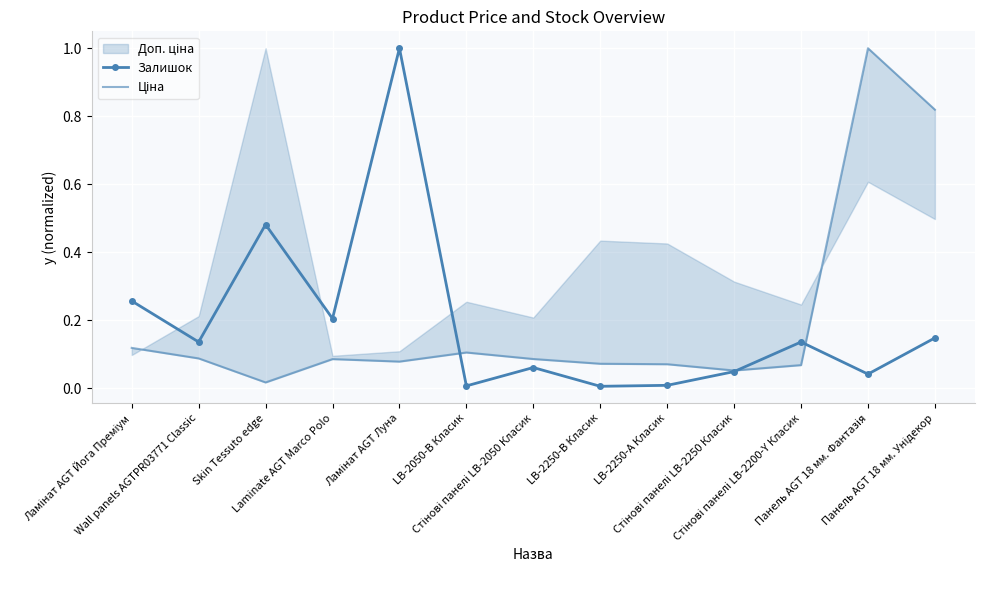

What is the highest value of the Залишок series?

1.0